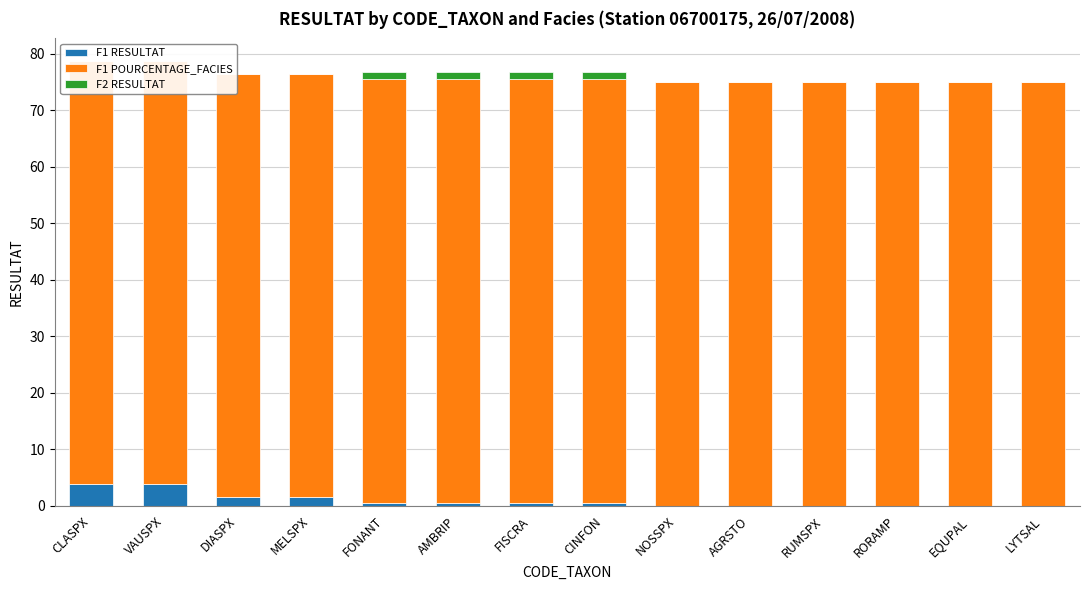

Which series has the largest total across all categories?

F1 POURCENTAGE_FACIES